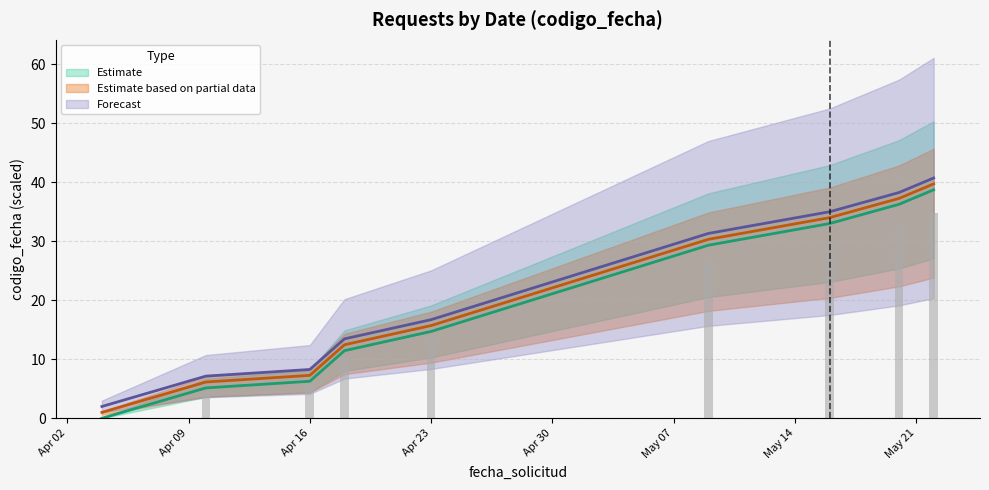

What is the greatest value displayed?

39.7